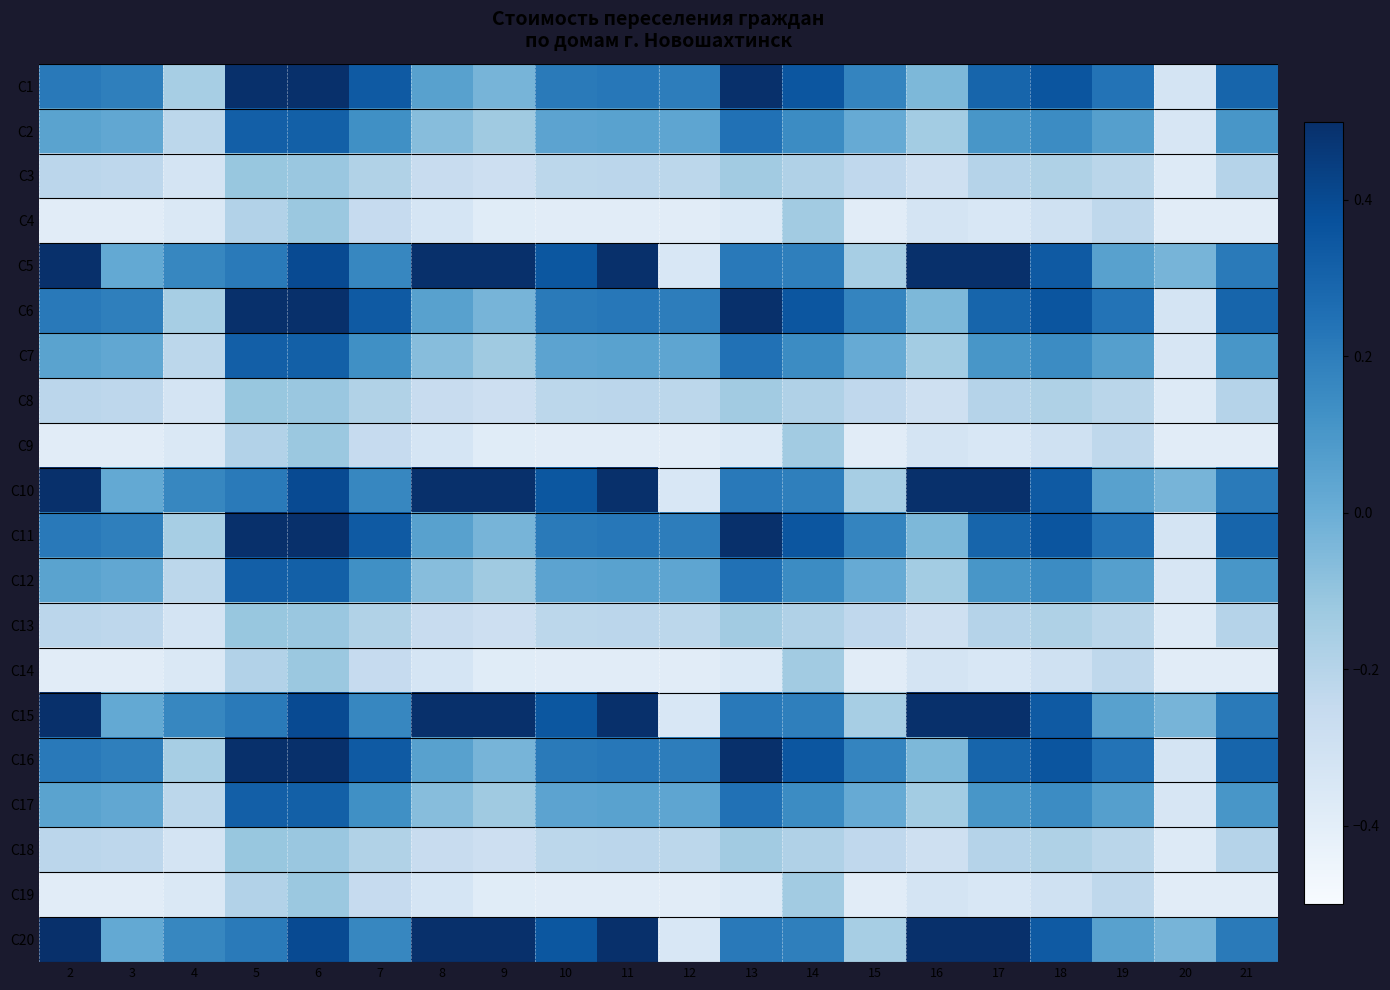

At how many categories does at least one series exceed 0?

19